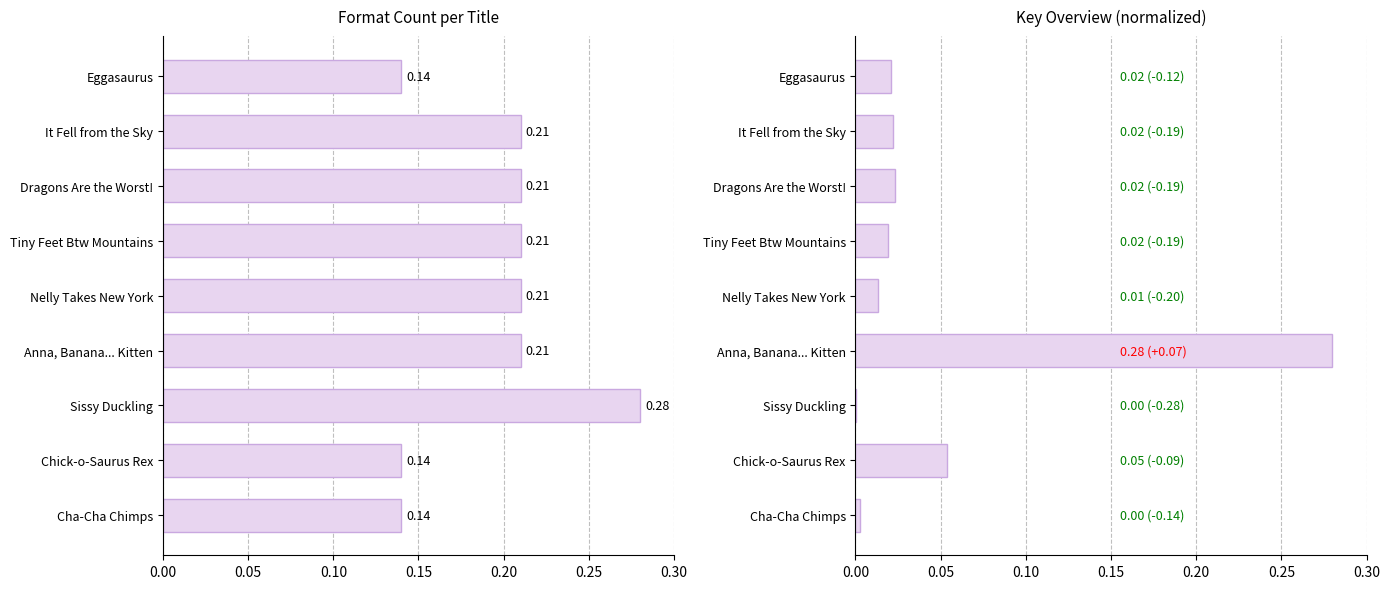

Reading right to left, extract all data points from this chart.

Format Count: 0.1	0.1	0.3	0.2	0.2	0.2	0.2	0.2	0.1
Key (normalized): 0.0	0.1	0.0	0.3	0.0	0.0	0.0	0.0	0.0